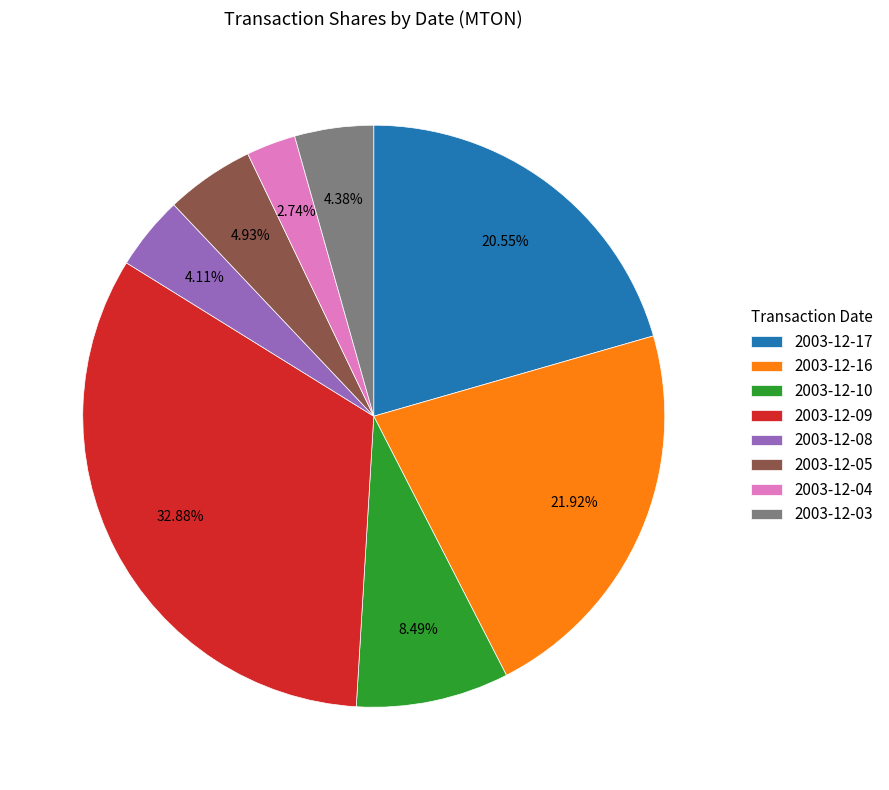

To the nearest percent, what is the difference between the 2003-12-17 and 2003-12-04 slice percentages?

18%